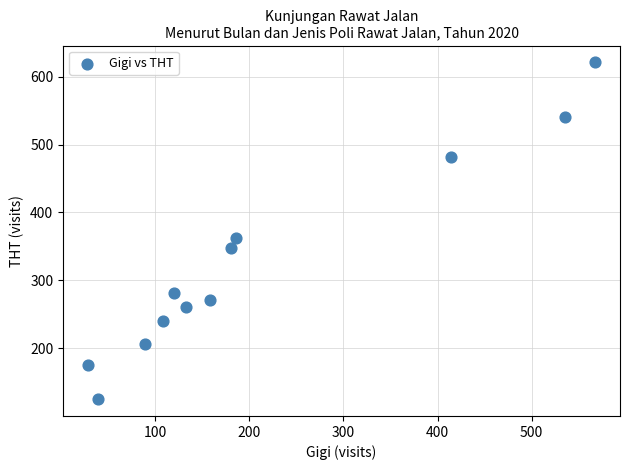

What Y value in the scatter plot is closest to 373?

363